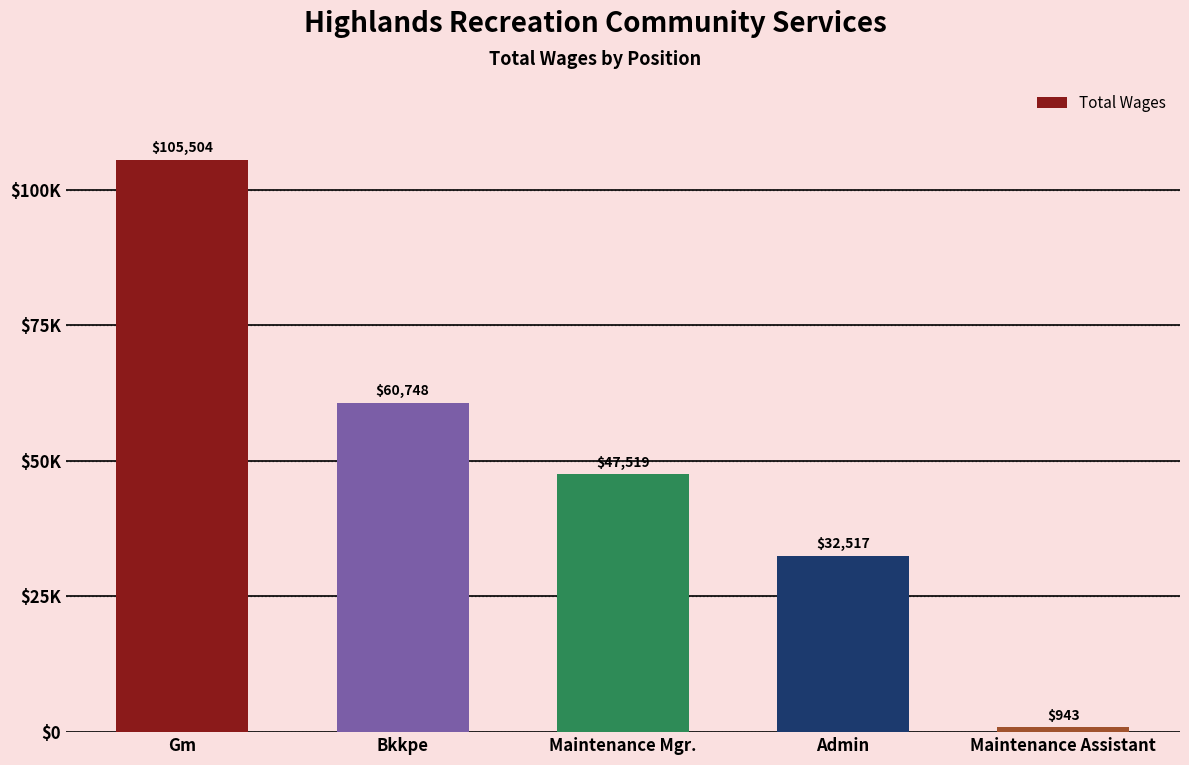

What is the maximum value shown in the chart?

105504